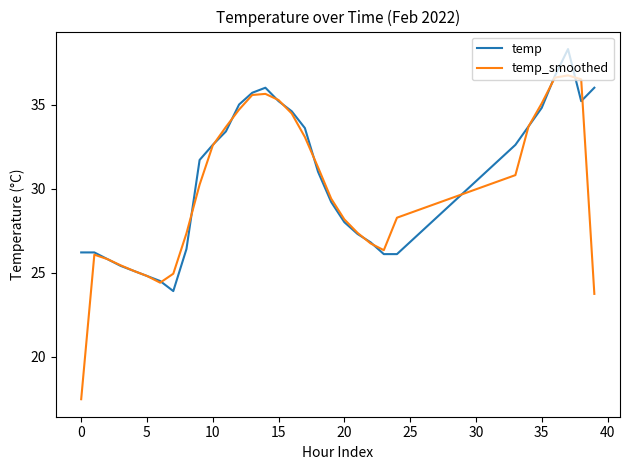

List the series in order of their peak value, highest first.

temp, temp_smoothed